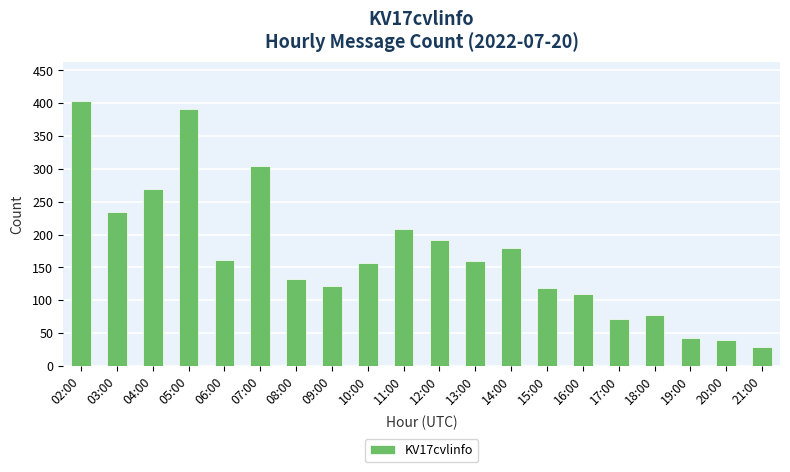

At which category does the chart reach its peak across all series?

02:00